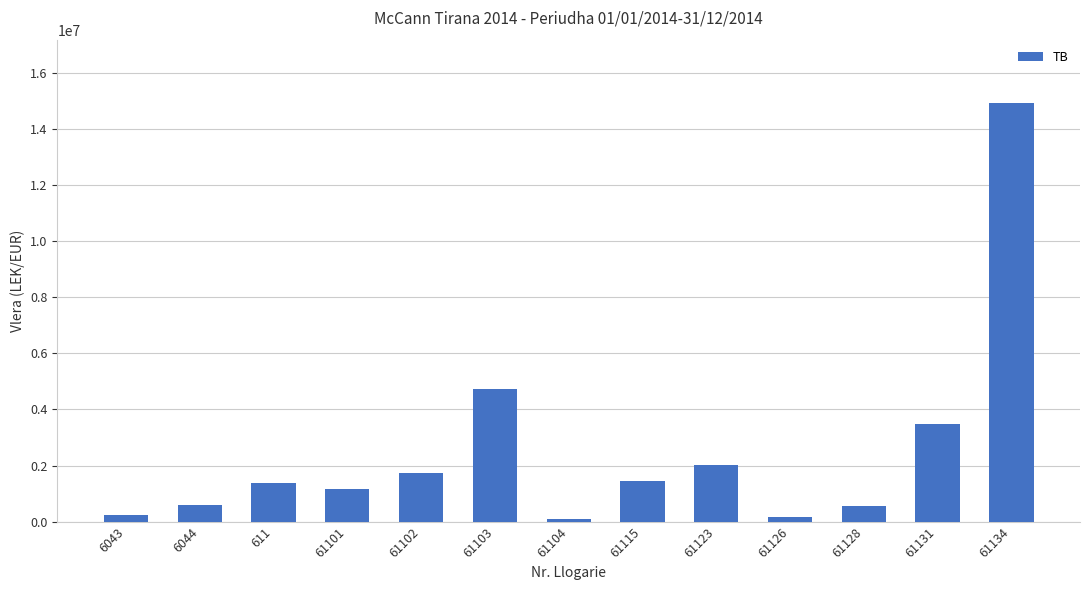

How many bars are there in total?

13